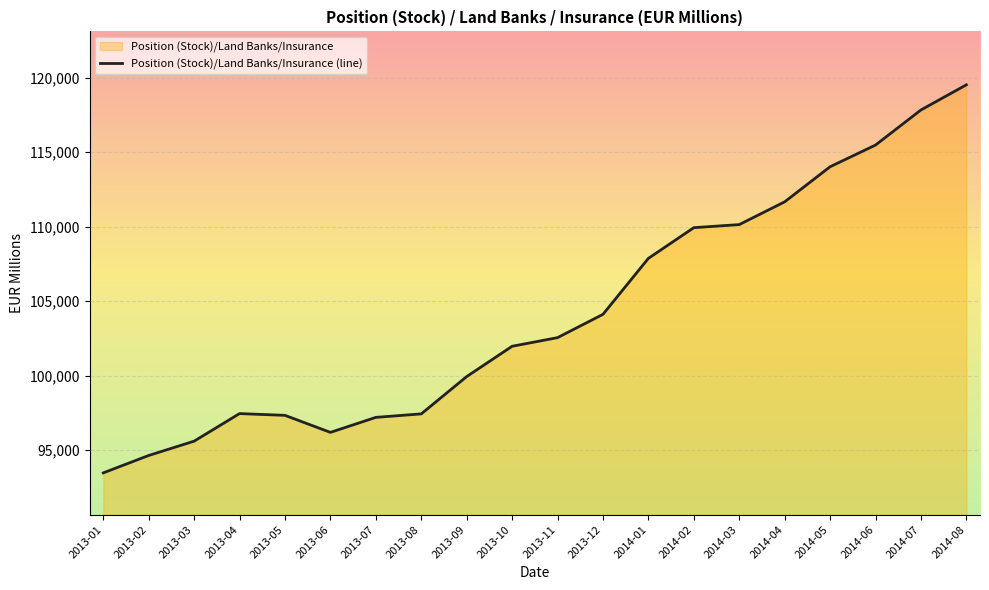

At which category does the data reach its first local peak?

2013-04